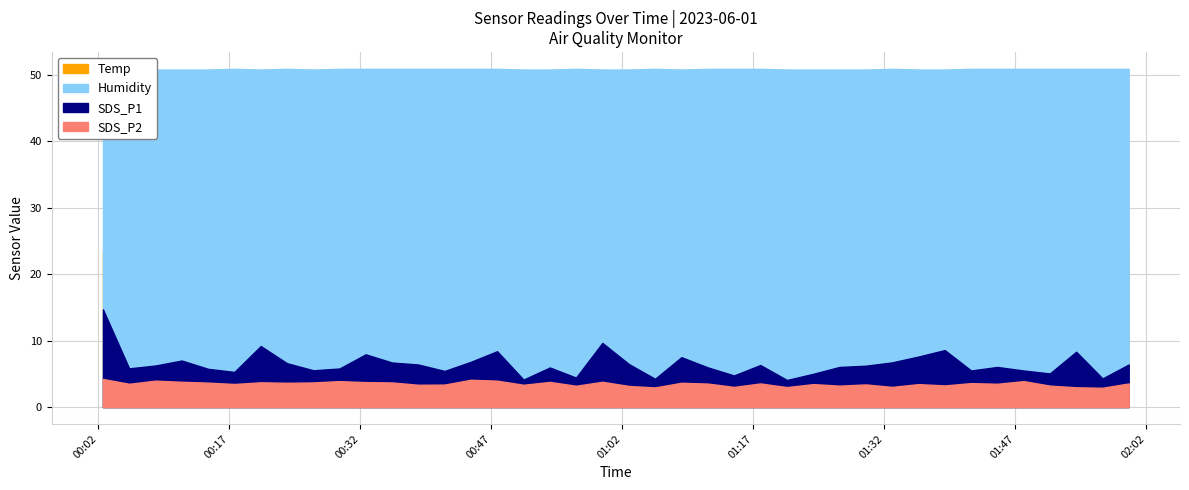

True or false: SDS_P2 and Humidity intersect in this chart.

False